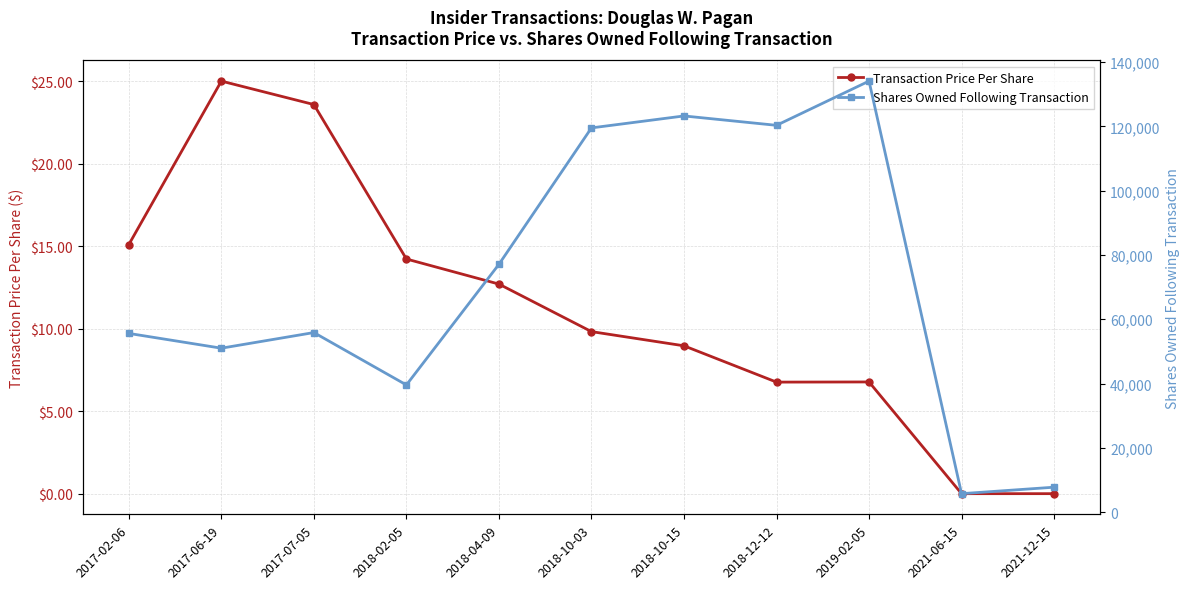

What are all the series names shown in the legend?

Transaction Price Per Share, Shares Owned Following Transaction